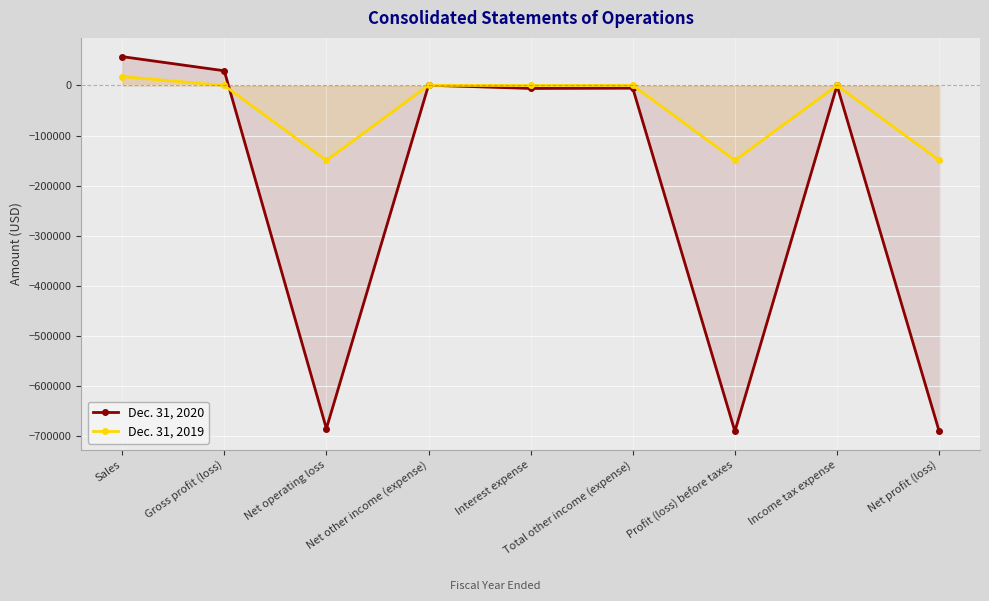

Reading left to right, transcribe all the data shown in this chart.

Dec. 31, 2020: Sales=57604	Gross profit (loss)=29359	Net operating loss=-684803	Net other income (expense)=518	Interest expense=-5873	Total other income (expense)=-5355	Profit (loss) before taxes=-690158	Income tax expense=0	Net profit (loss)=-690158
Dec. 31, 2019: Sales=17771	Gross profit (loss)=-31	Net operating loss=-149673	Net other income (expense)=300	Interest expense=0	Total other income (expense)=300	Profit (loss) before taxes=-149373	Income tax expense=0	Net profit (loss)=-149373